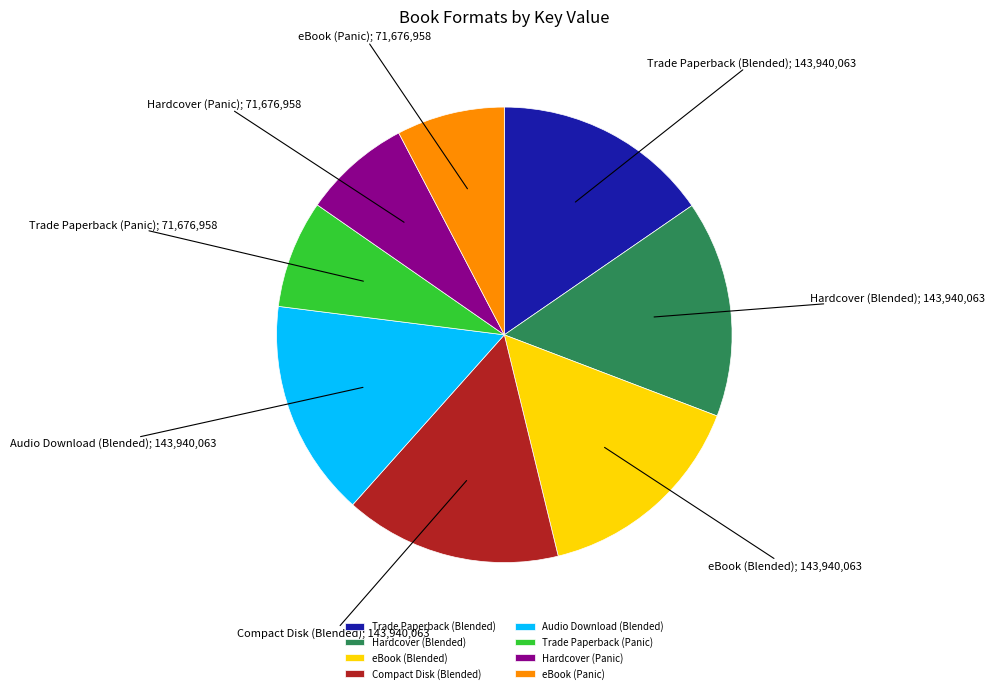

Do Audio Download (Blended) and eBook (Blended) together represent more than half of the pie?

No